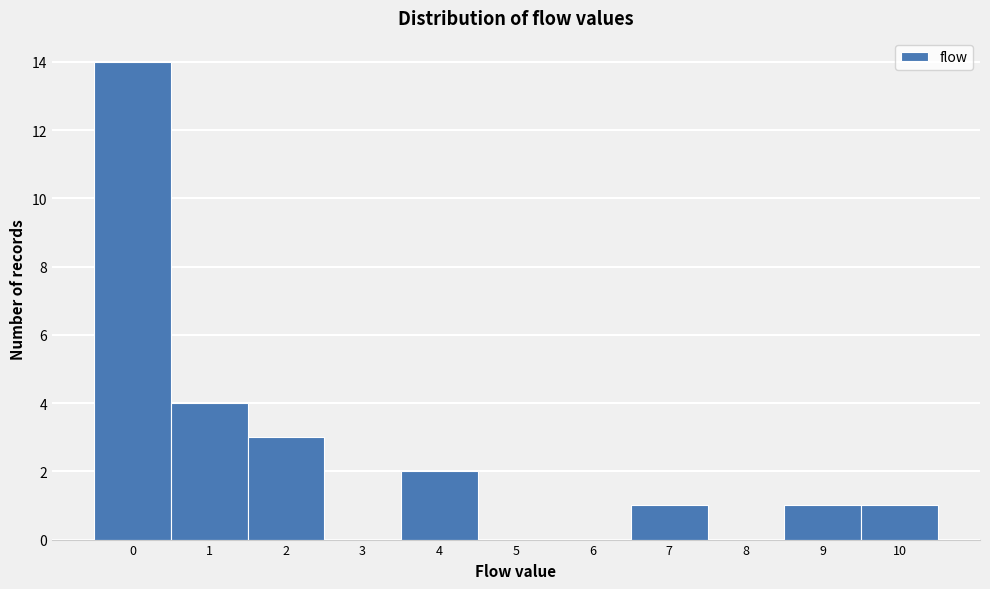

Reading left to right, transcribe this chart: for each bar, give the range it covers on the x-axis and its height. The values are not printed on the chart, so give them approximately, as read against the axis.

-0.5 to 0.5: 14
0.5 to 1.5: 4
1.5 to 2.5: 3
2.5 to 3.5: 0
3.5 to 4.5: 2
4.5 to 5.5: 0
5.5 to 6.5: 0
6.5 to 7.5: 1
7.5 to 8.5: 0
8.5 to 9.5: 1
9.5 to 10.5: 1